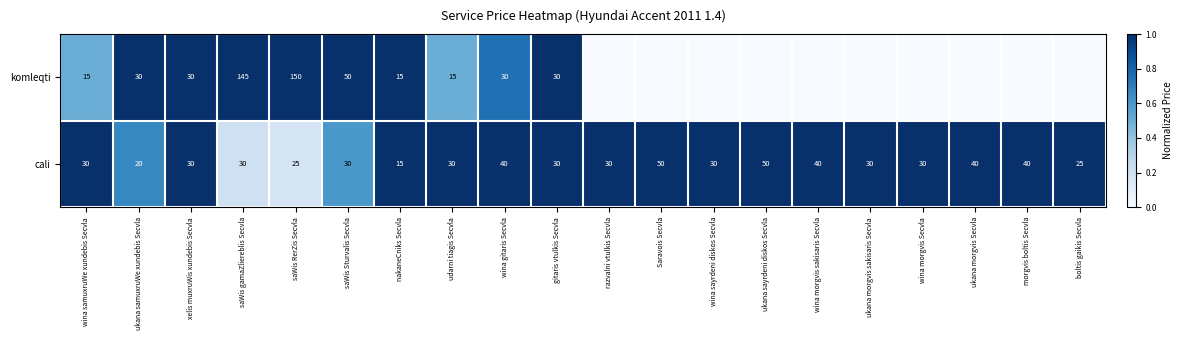

The value of komleqti at gitaris vtulkis Secvla is 6. True or false?

False